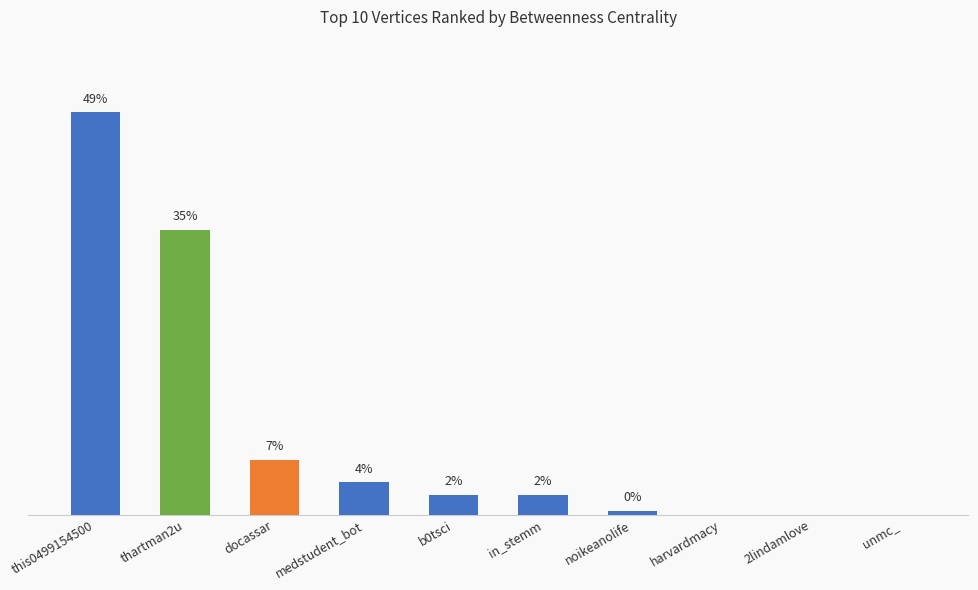

Are the bars horizontal?

No